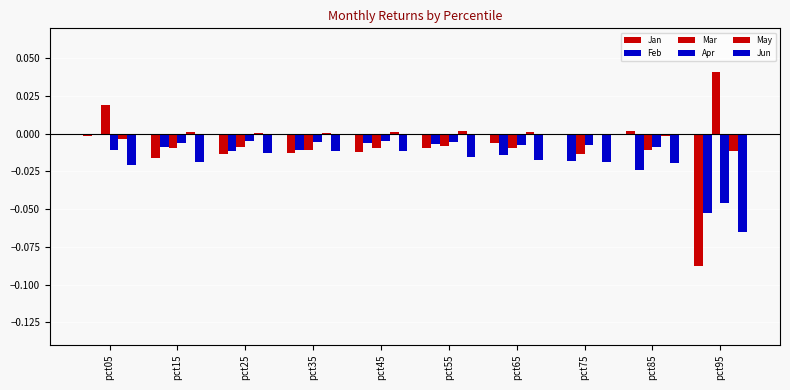

Which series has the largest total across all categories?

May